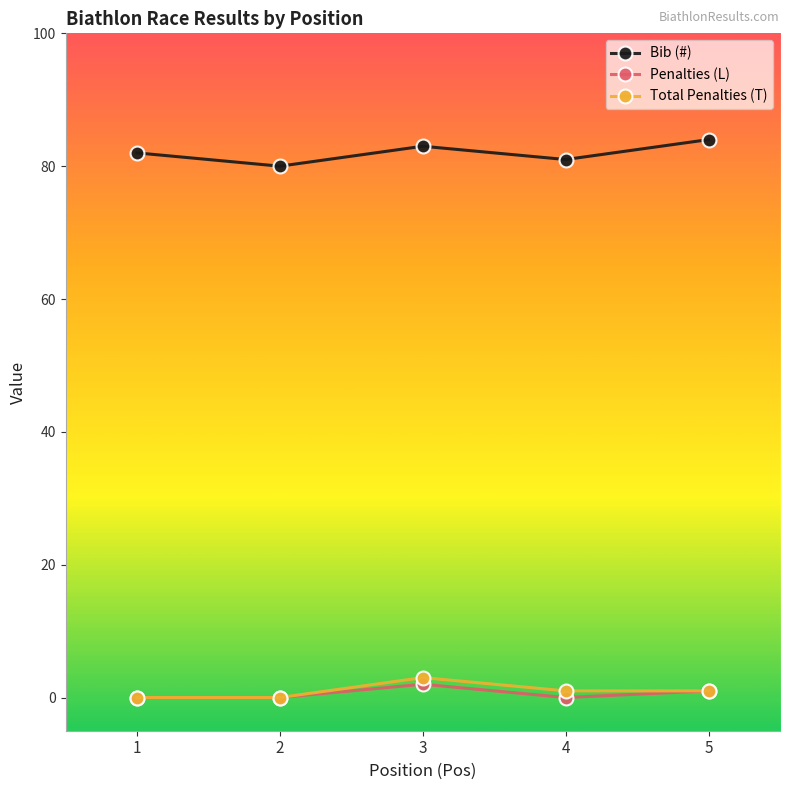

Reading right to left, transcribe all the data shown in this chart.

Bib (#): 5=84	4=81	3=83	2=80	1=82
Penalties (L): 5=1	4=0	3=2	2=0	1=0
Total Penalties (T): 5=1	4=1	3=3	2=0	1=0